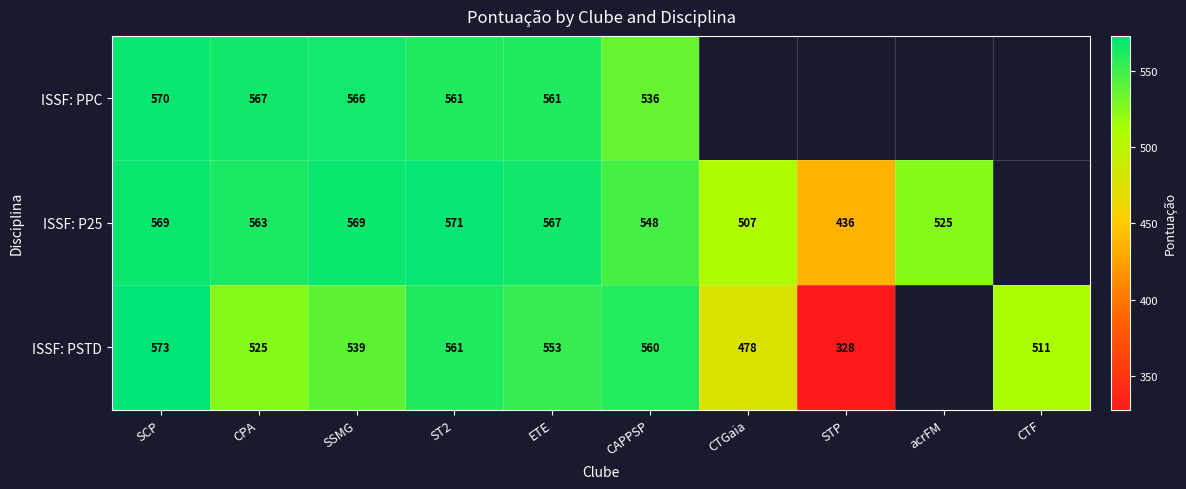

At how many categories does at least one series exceed 510?

8